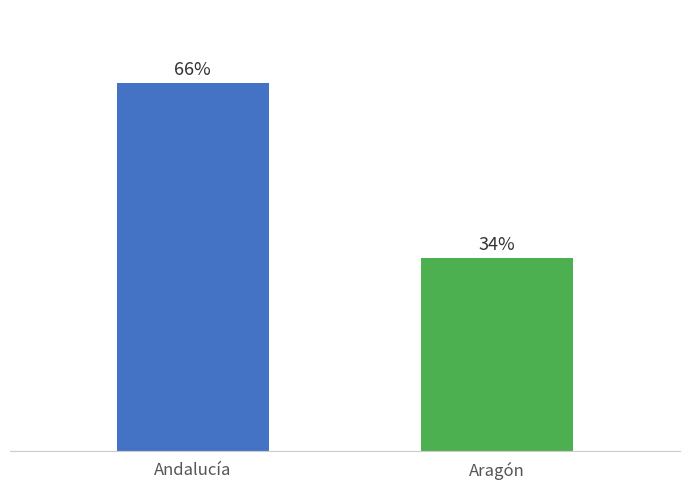

What is the difference between the values at Aragón and Andalucía?

31.2